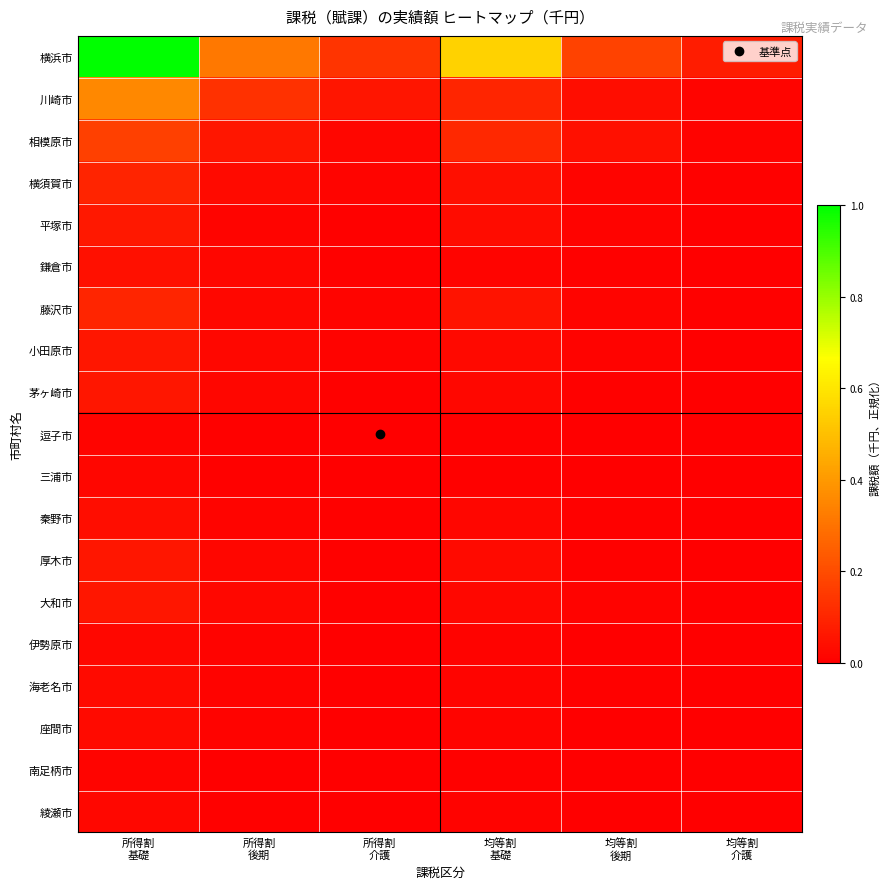

What is the total value across all series at 均等割
介護?

0.1